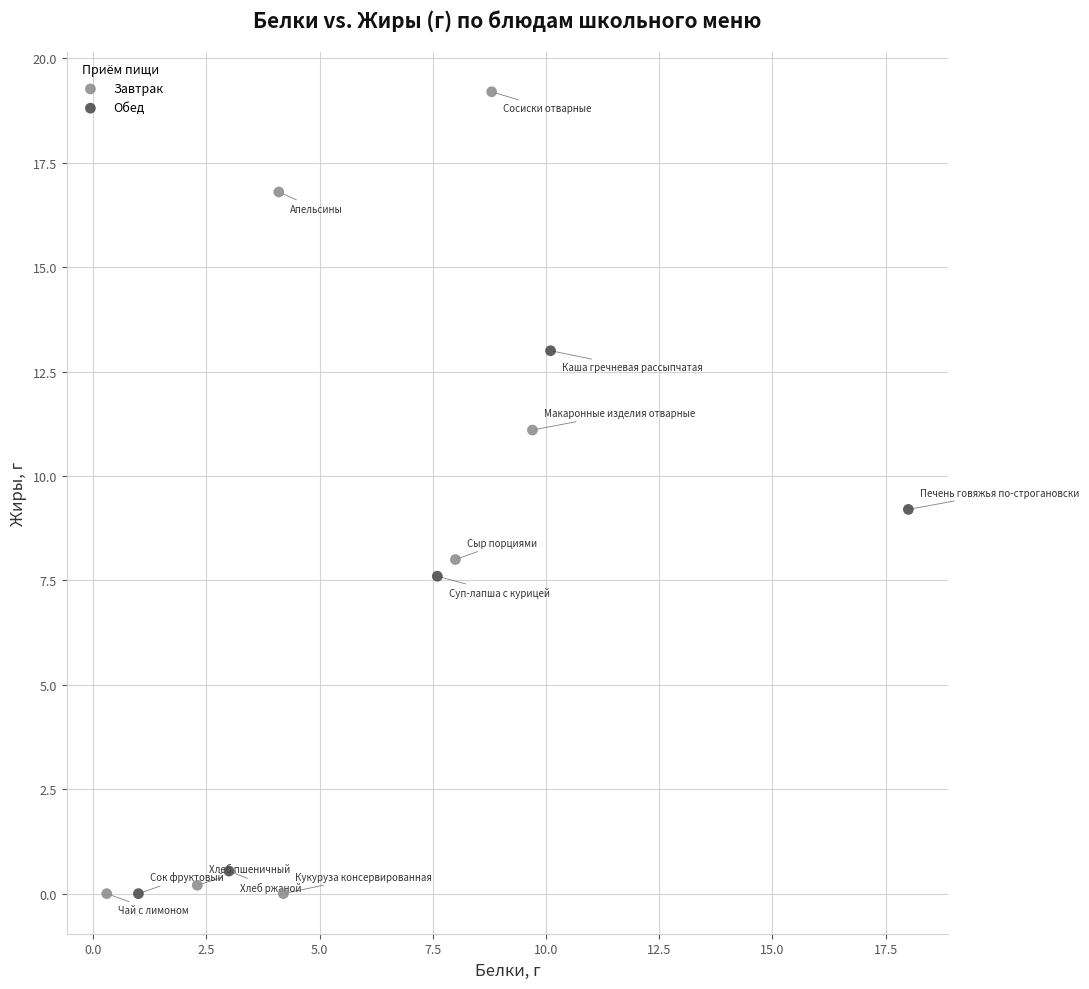

Which series has the largest Y range (max minus min)?

Завтрак